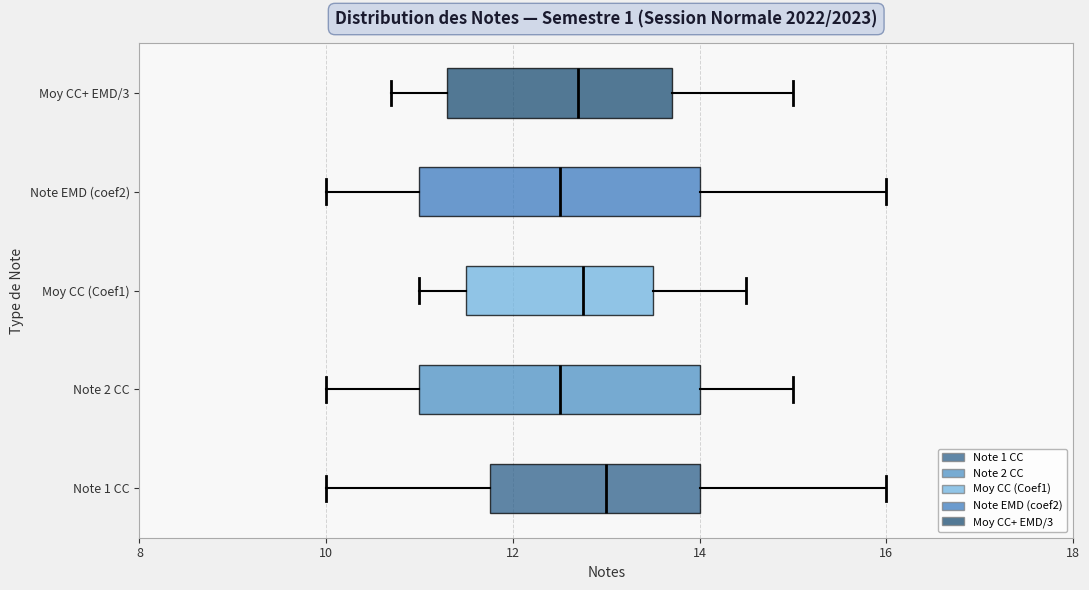

Where is the left edge of the box for Note 2 CC on the x-axis? The values are not printed on the chart, so give them approximately, as read against the axis.

11.0